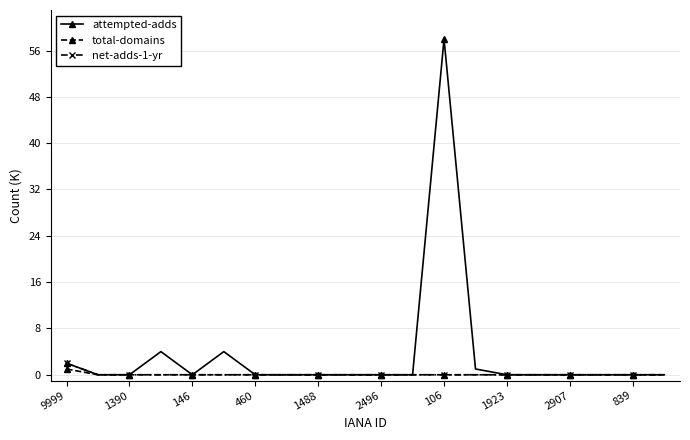

Count the number of data series in this chart.

3